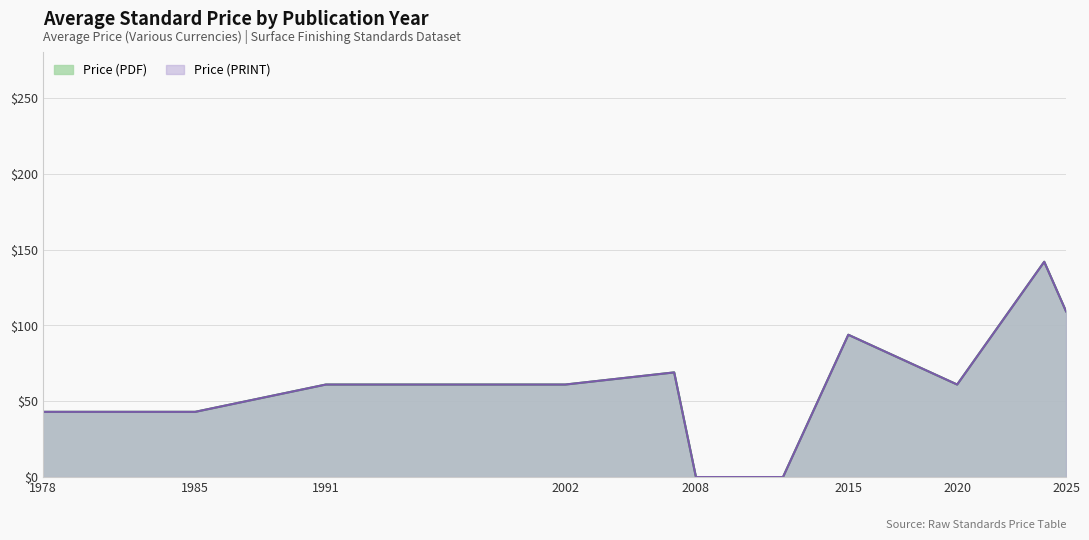

Which series has the widest spread of values?

Price (PDF)